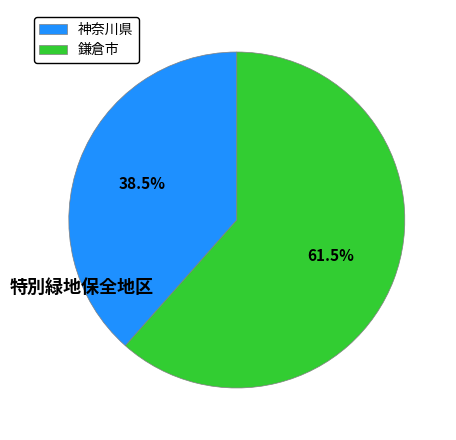

Combined, do 神奈川県 and 鎌倉市 account for over 50%?

Yes